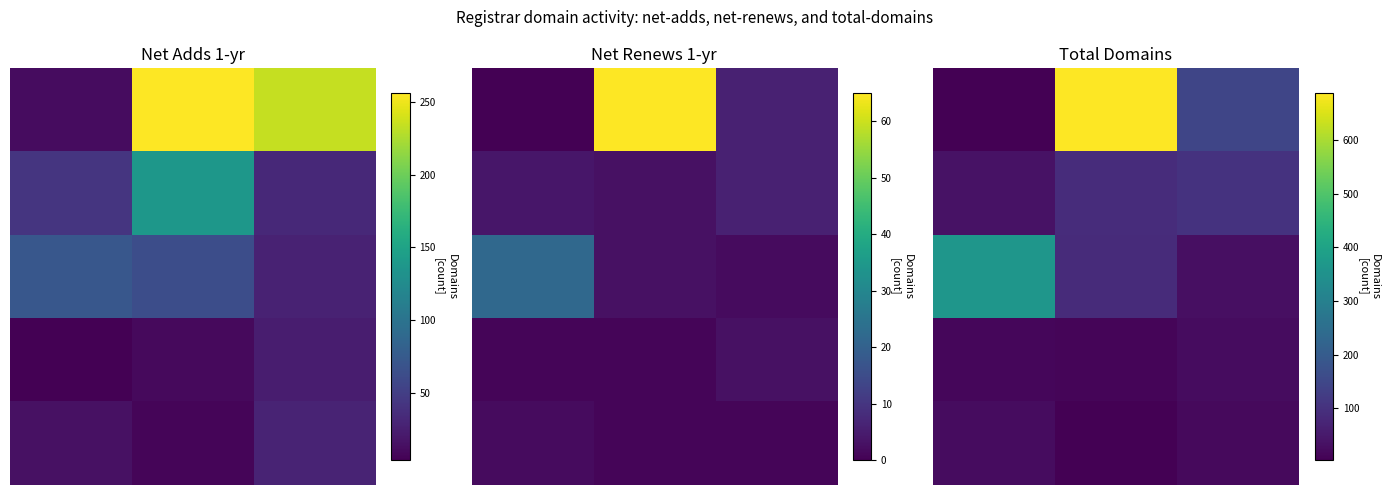

How many series are shown in this chart?

5